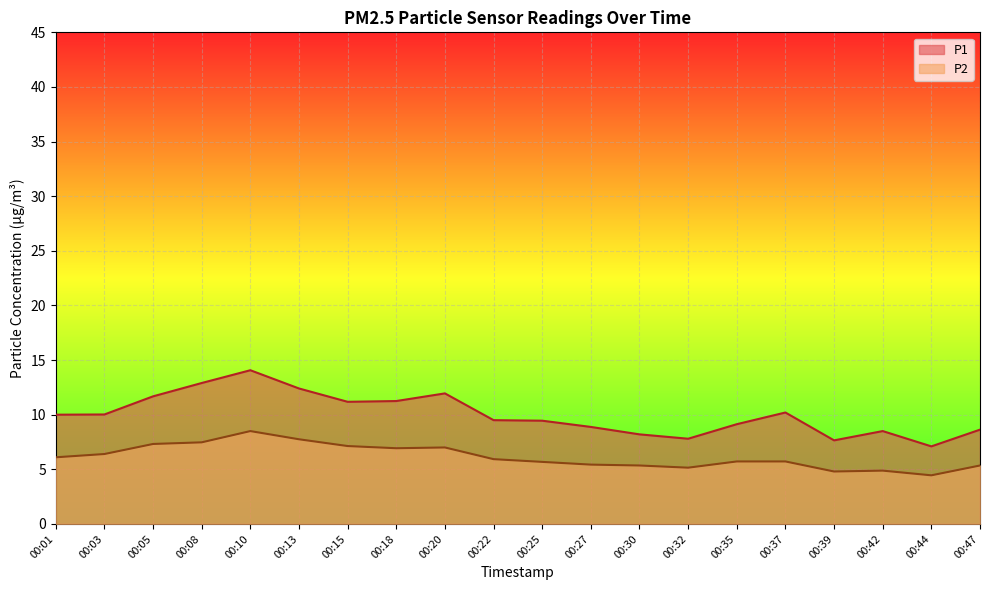

What are all the series names shown in the legend?

P1, P2